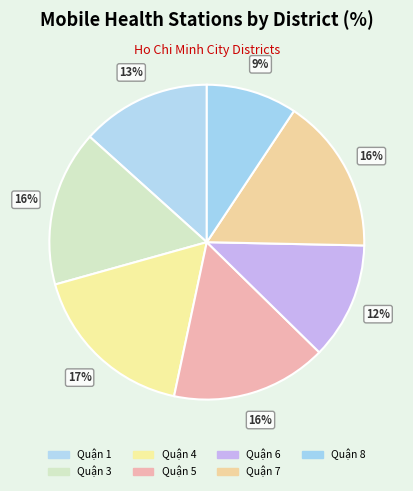

To the nearest percent, what is the average slice percentage?

14%